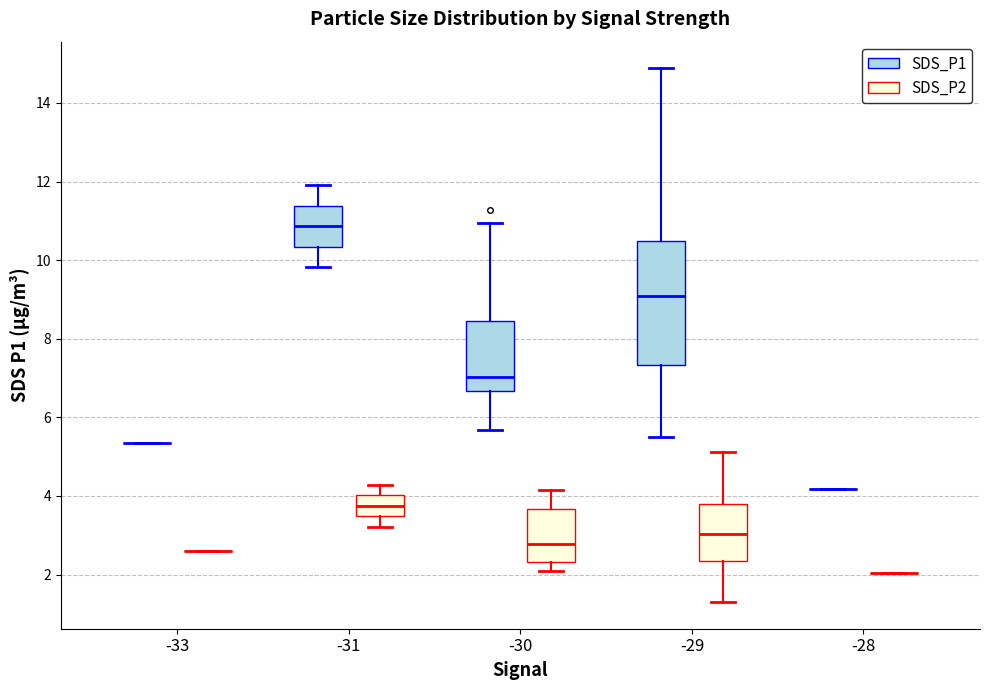

Reading left to right, read every box against the y-axis: the position of its median line, the range the box covers, and the ends of its whiskers. The values are not printed on the chart, so give them approximately, as read against the axis.

-33 (SDS_P1): box collapsed to a line at 5.4, whiskers 5.4 to 5.4
-33 (SDS_P2): box collapsed to a line at 2.6, whiskers 2.6 to 2.6
-31 (SDS_P1): median 10.8, box 10.4 to 11.4, whiskers 9.8 to 12.0
-31 (SDS_P2): median 3.8, box 3.4 to 4.0, whiskers 3.2 to 4.2
-30 (SDS_P1): median 7.0, box 6.6 to 8.4, whiskers 5.6 to 11.0
-30 (SDS_P2): median 2.8, box 2.4 to 3.6, whiskers 2.0 to 4.2
-29 (SDS_P1): median 9.0, box 7.4 to 10.4, whiskers 5.6 to 14.8
-29 (SDS_P2): median 3.0, box 2.4 to 3.8, whiskers 1.4 to 5.2
-28 (SDS_P1): box collapsed to a line at 4.2, whiskers 4.2 to 4.2
-28 (SDS_P2): box collapsed to a line at 2.0, whiskers 2.0 to 2.0